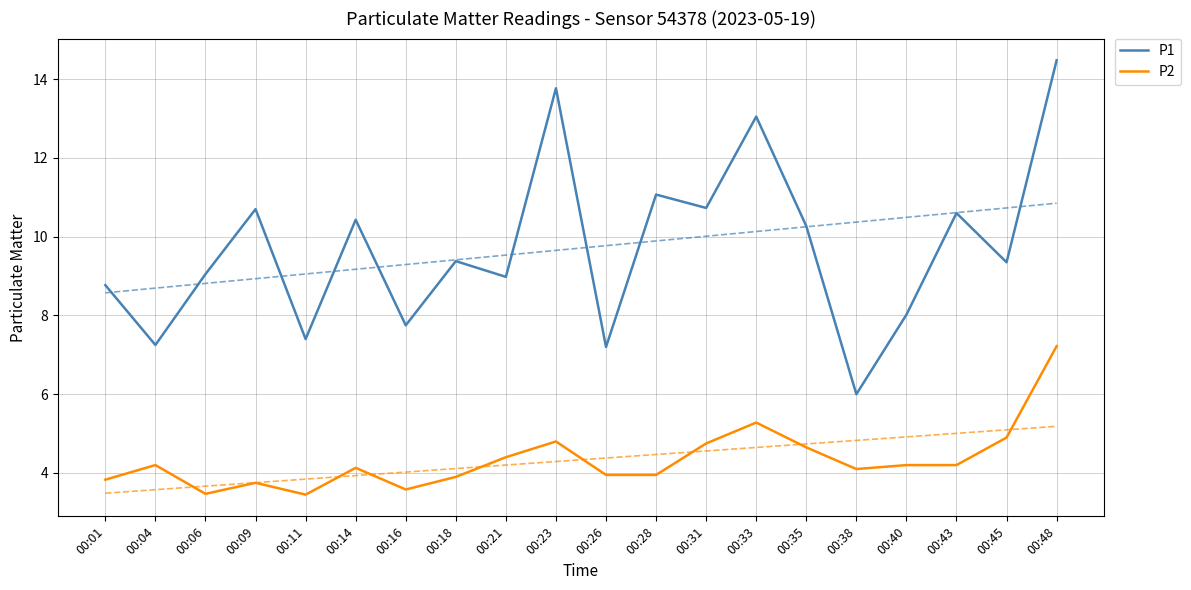

Which label corresponds to the largest value in the chart?

00:48